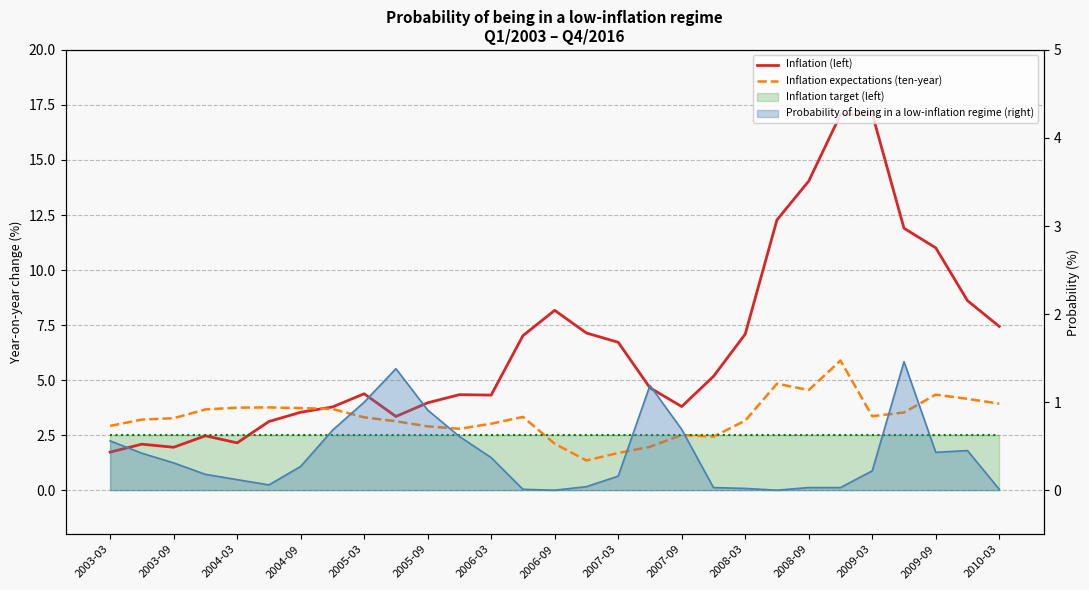

At which label does Inflation expectations (ten-year) first exceed 3?

2003-09